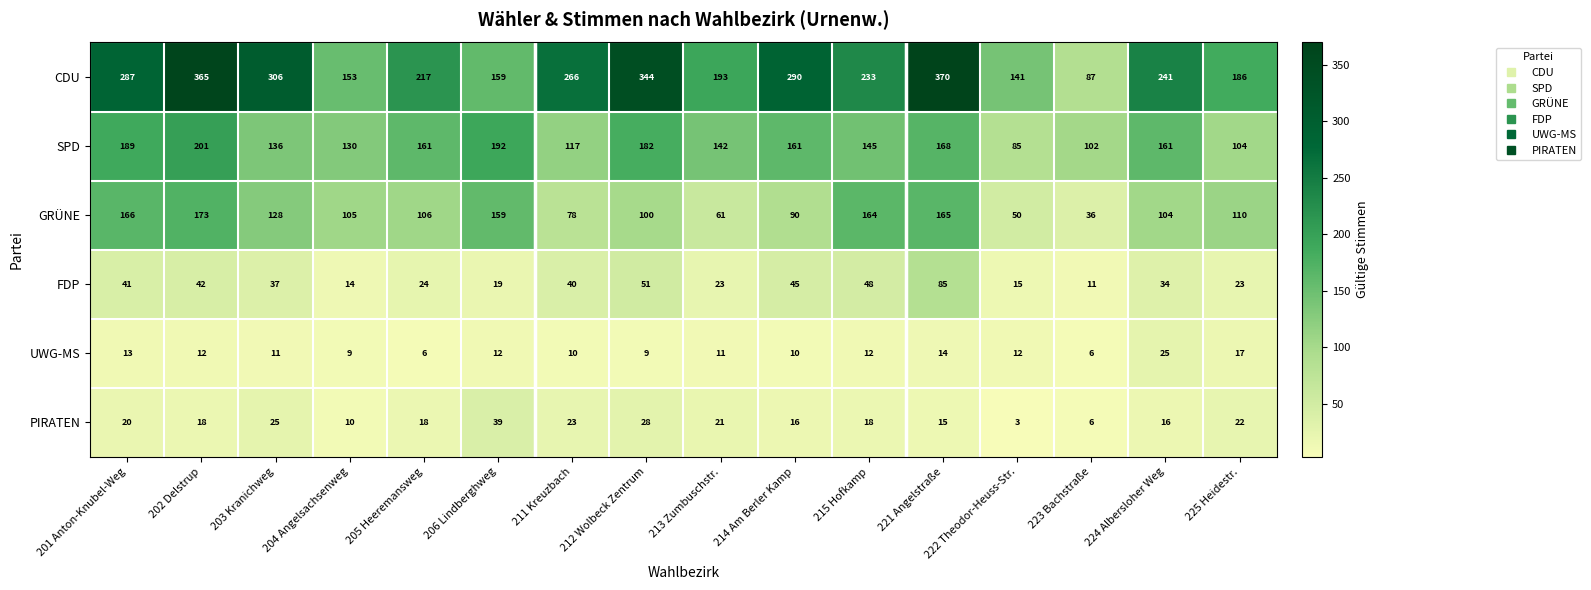

How many distinct data groups are displayed?

6